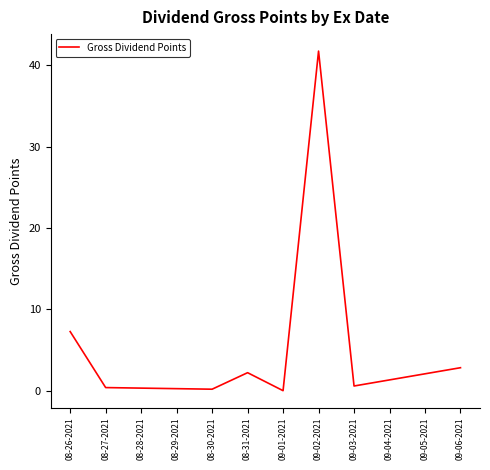

What position from the left is 09-06-2021?

8